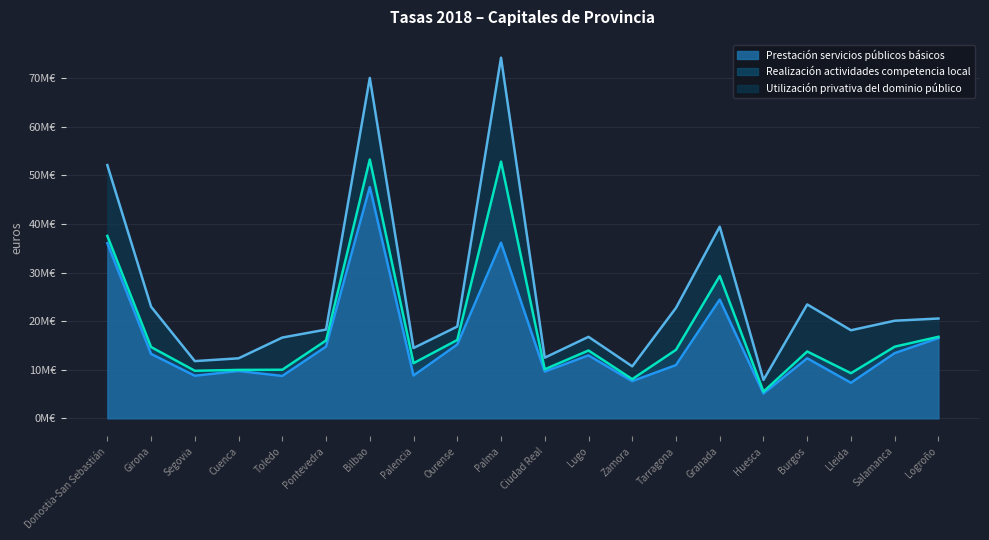

In Realización actividades competencia local, how many points are higher than both neighbors (excluding endpoints)?

6